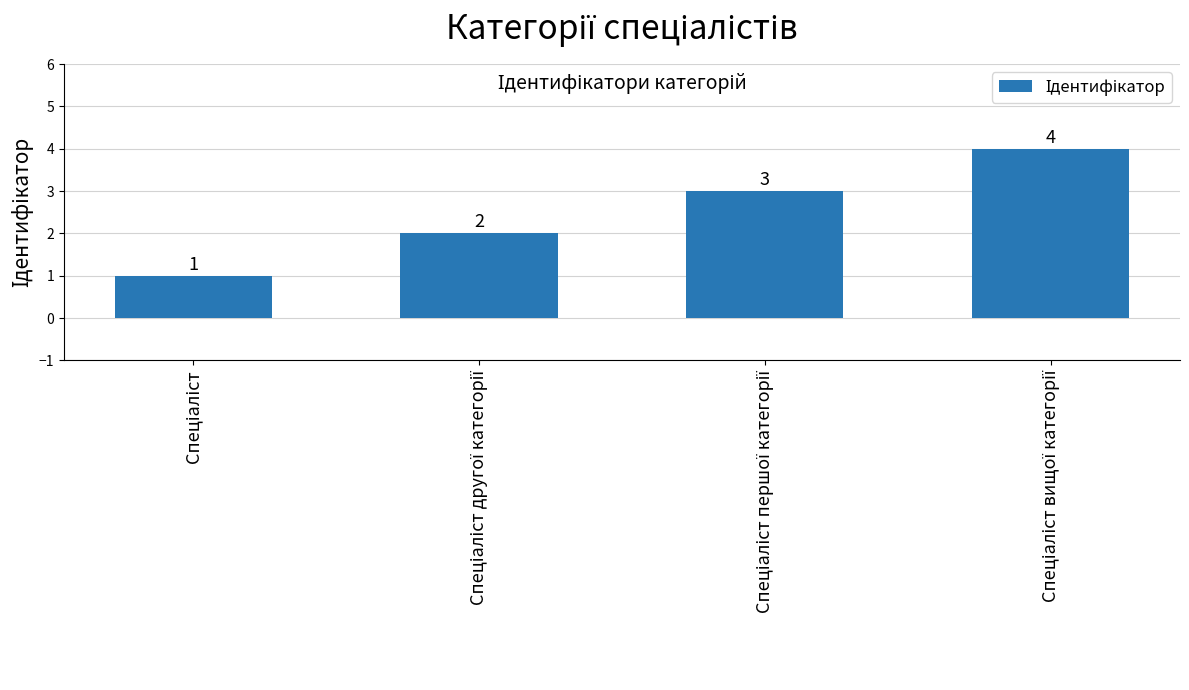

Are the bars grouped side by side (vs. stacked)?

No